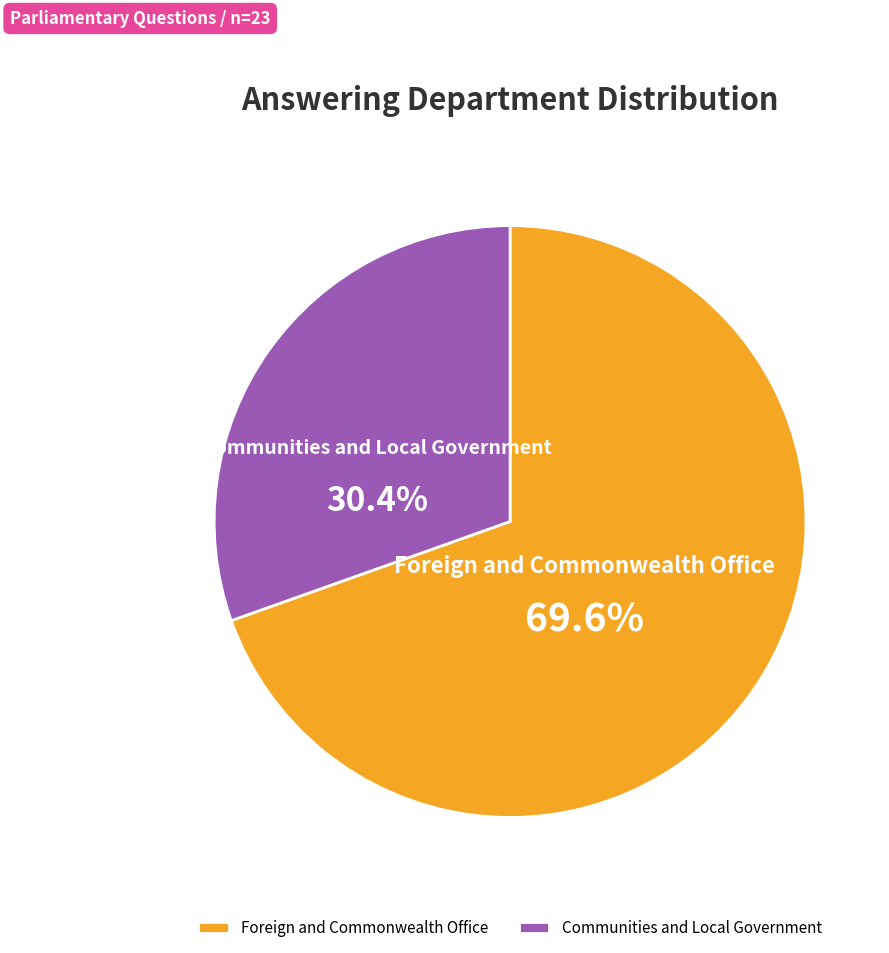

Is there any slice that represents more than half of the pie?

Yes